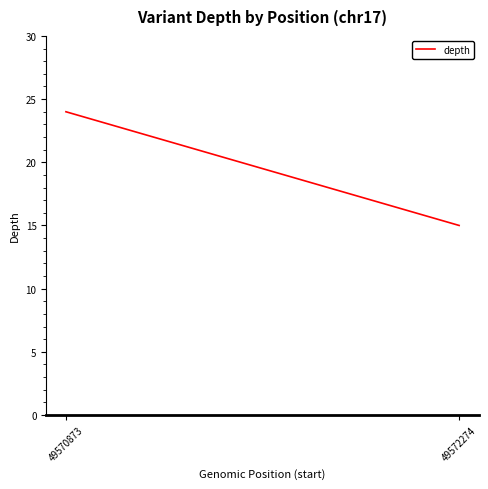

True or false: the data shows 15 at 49572274.

True